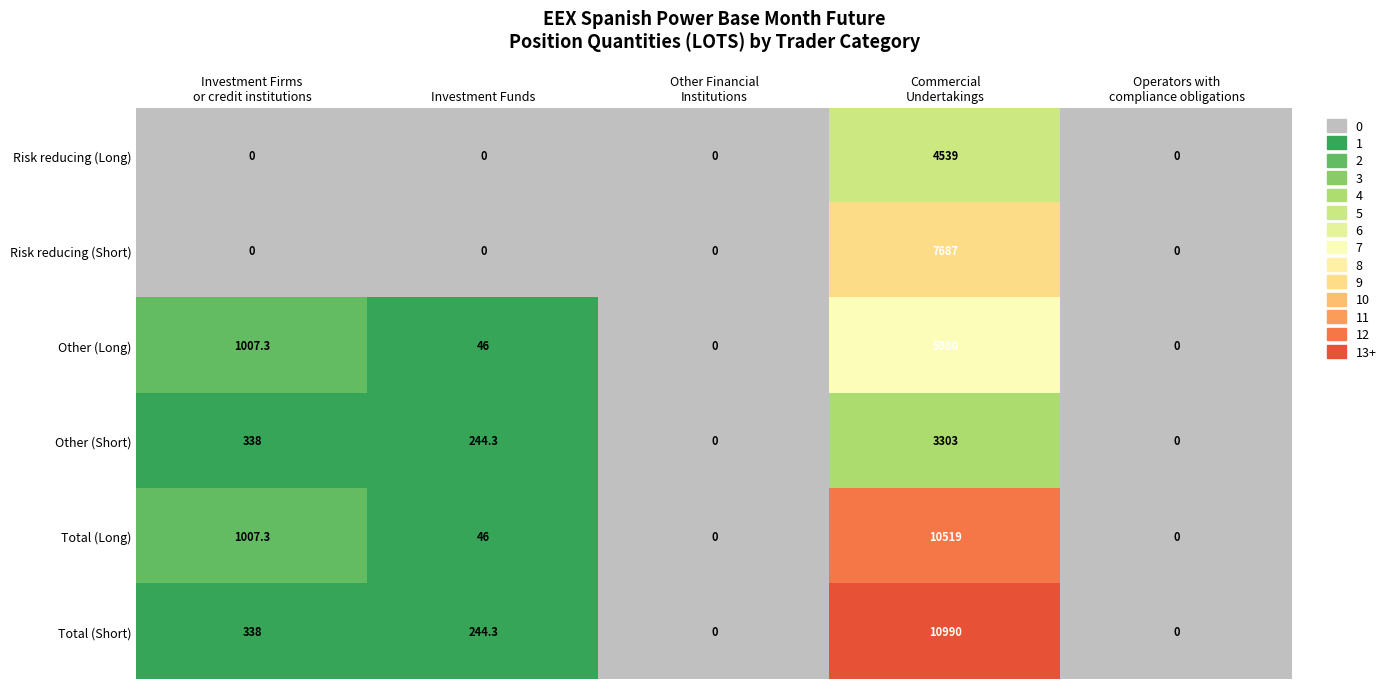

Is it true that Other (Long) equals 15.0 at Investment Funds?

False